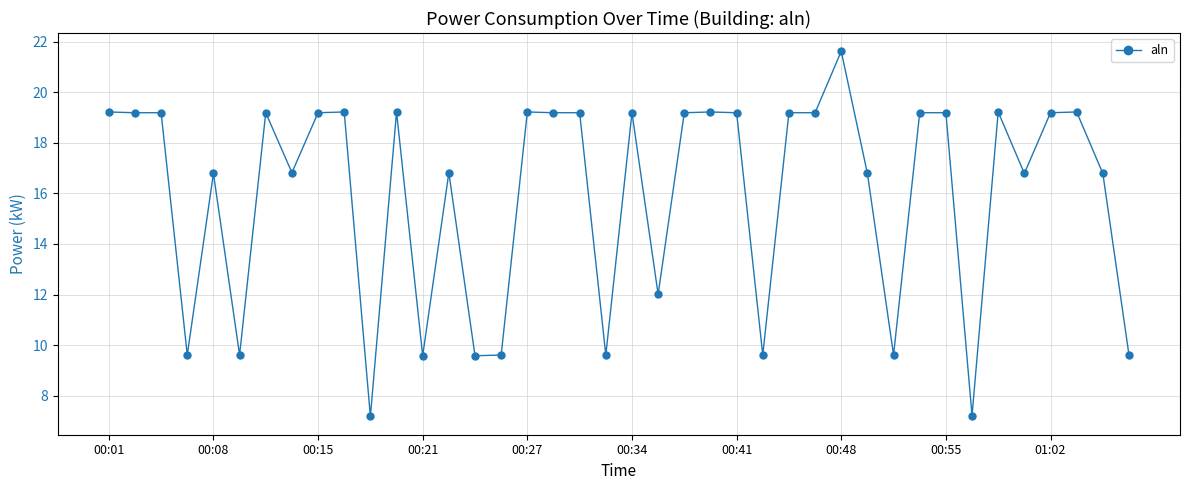

How many values are below 19?

18